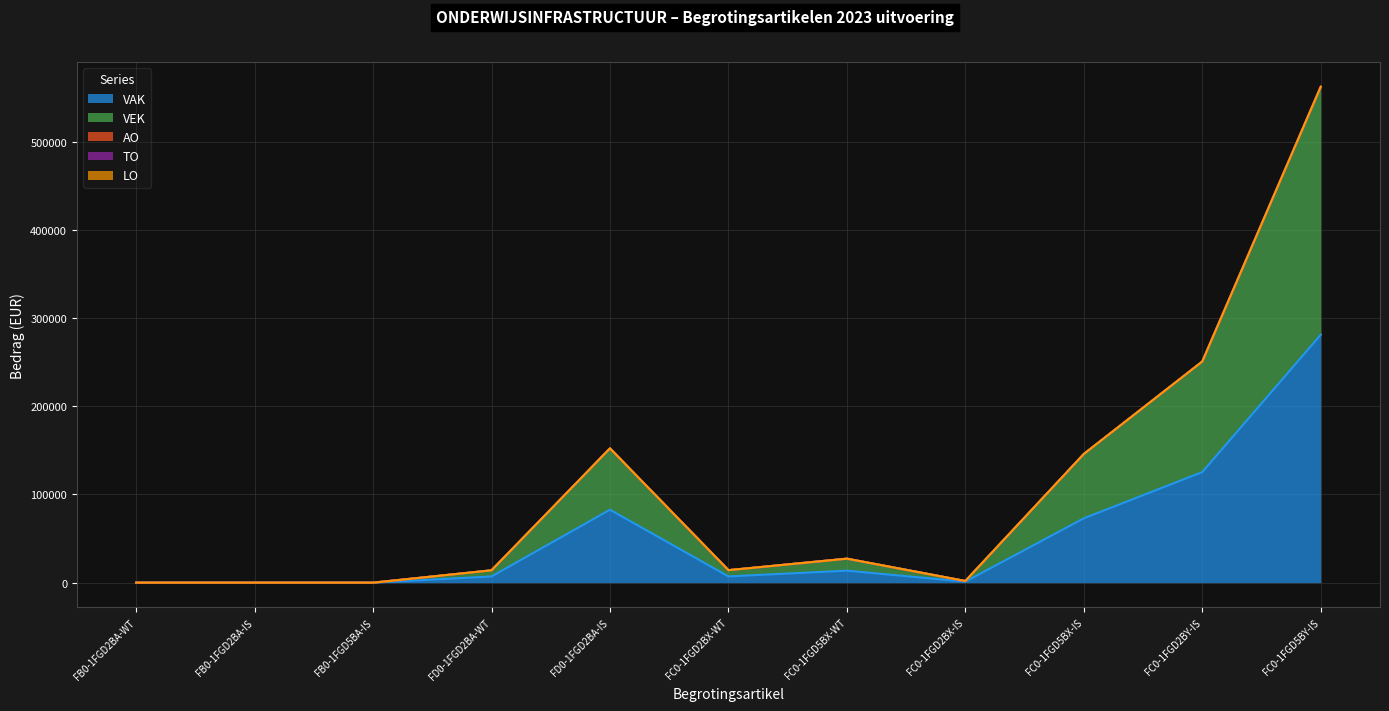

At which label is VEK closest to 140595?

FC0-1FGD2BY-IS